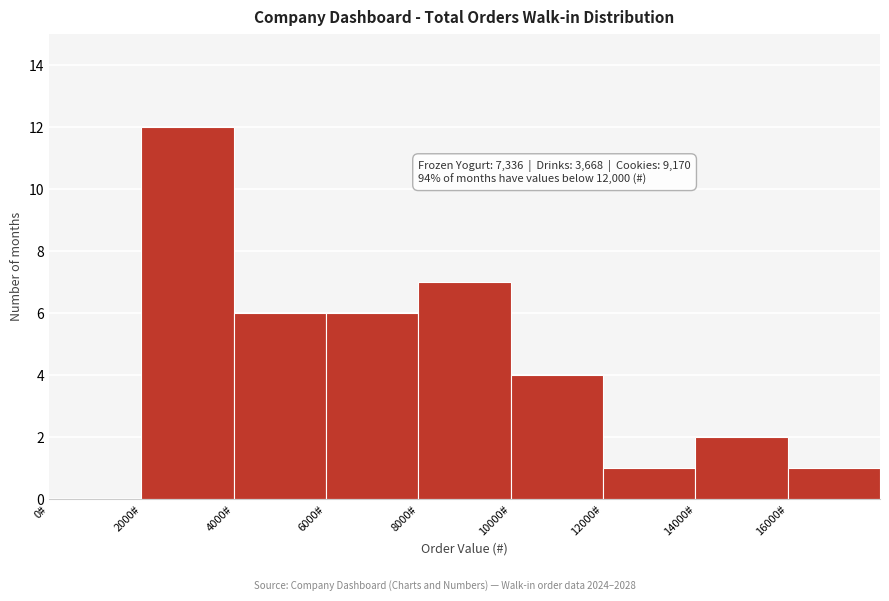

Which range on the x-axis has the tallest bar?

2000 to 4000